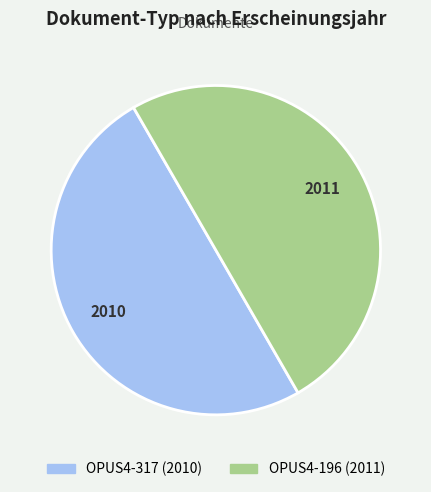

True or false: OPUS4-196 accounts for 50% of the total.

True